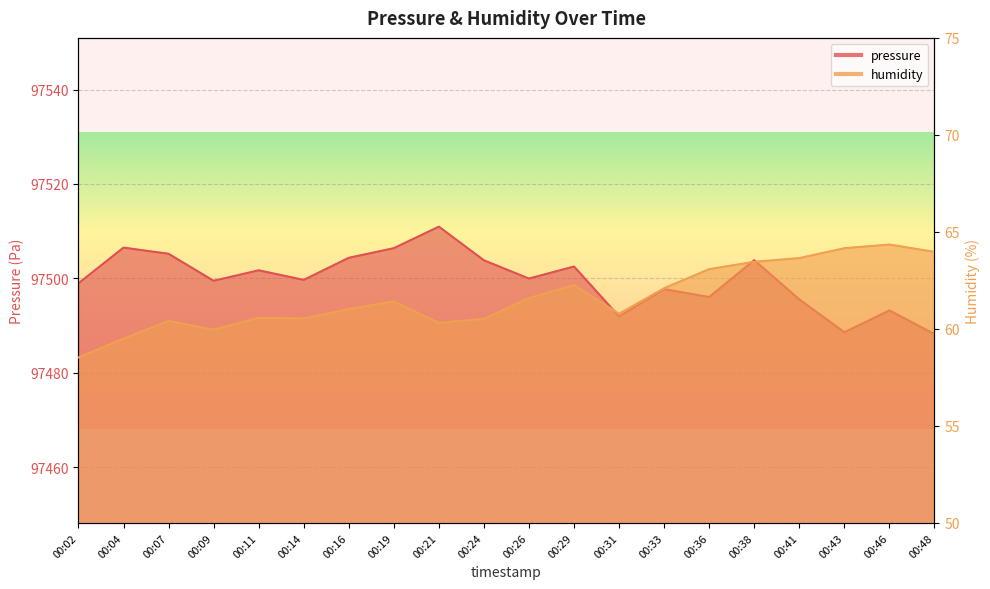

Reading right to left, what are all the values shown in this chart?

pressure: 97488.2	97493.2	97488.6	97495.5	97503.8	97496.0	97497.7	97491.9	97502.5	97499.9	97503.8	97510.9	97506.4	97504.3	97499.7	97501.7	97499.5	97505.2	97506.5	97498.9
humidity: 64.0	64.3	64.2	63.6	63.5	63.1	62.1	60.8	62.3	61.6	60.5	60.3	61.4	61.0	60.5	60.6	60.0	60.4	59.5	58.5